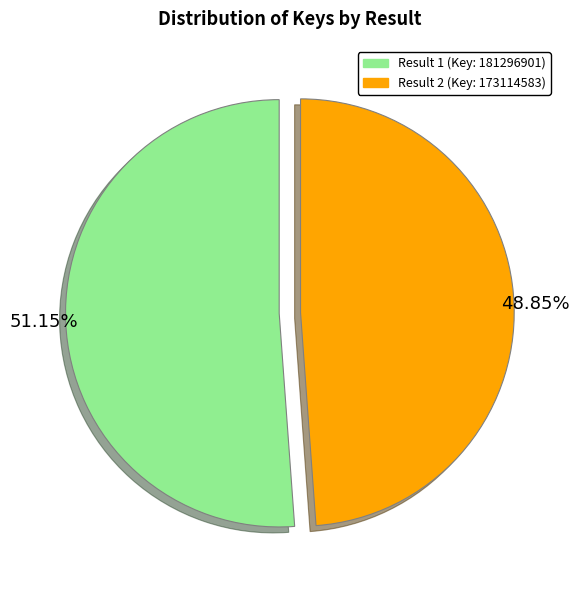

Is there a majority slice in this chart?

Yes